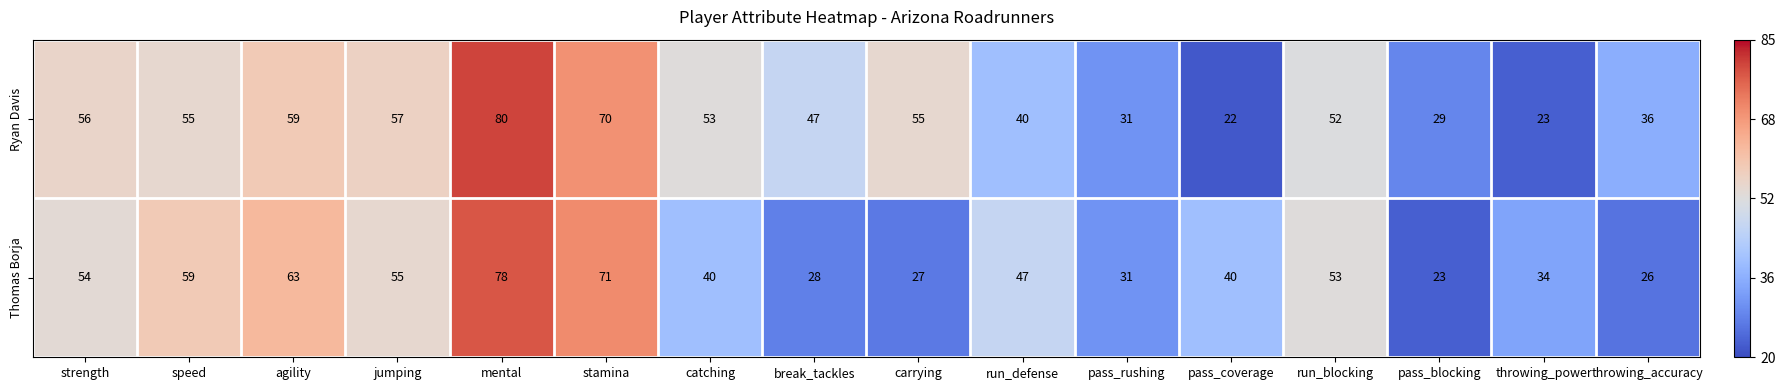

Between run_defense and throwing_power, which series saw the biggest shift?

Ryan Davis